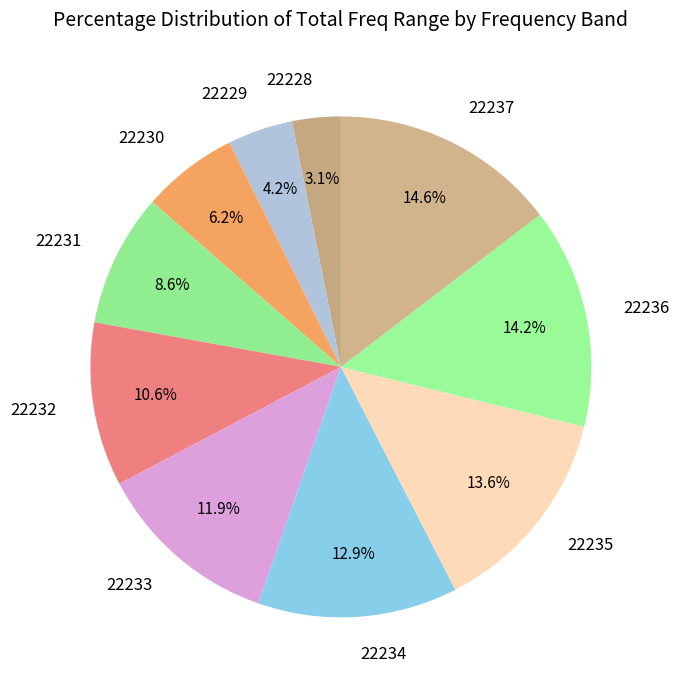

What percentage is NOT represented by 22236?

85.8%